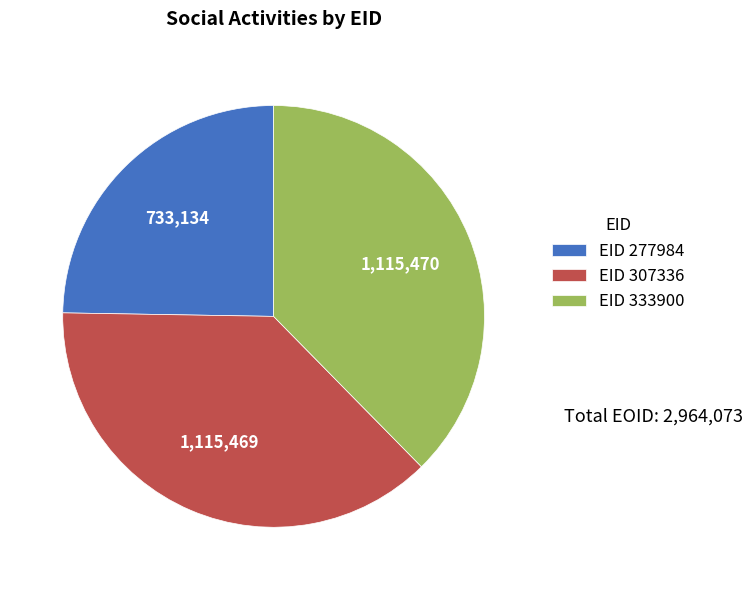

Which slice is the smallest?

EID 277984